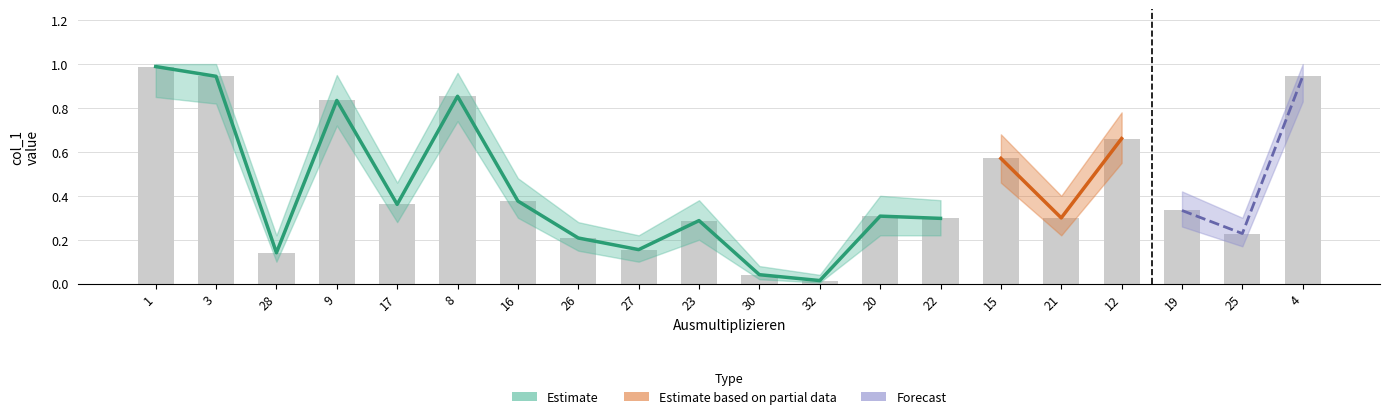

Reading left to right, what are all the values shown in this chart?

1.0	0.9	0.1	0.8	0.4	0.9	0.4	0.2	0.2	0.3	0.0	0.0	0.3	0.3	0.6	0.3	0.7	0.3	0.2	0.9